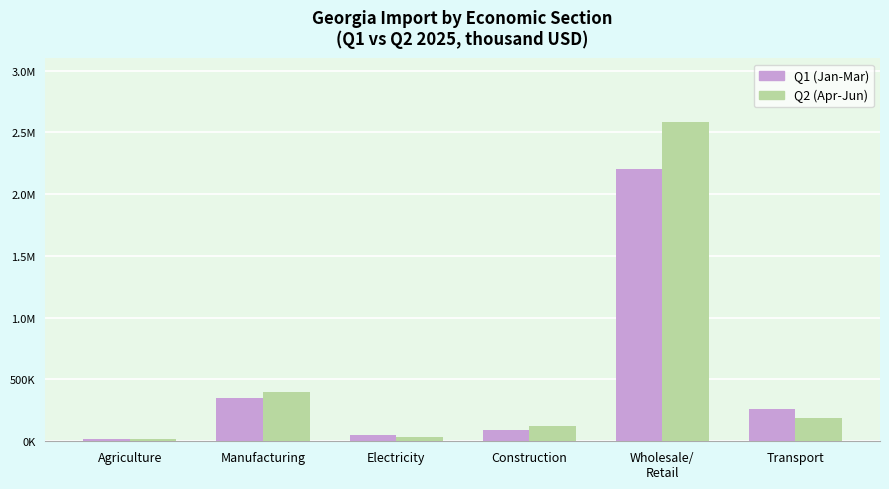

What are all the series names shown in the legend?

Q1 (Jan-Mar), Q2 (Apr-Jun)